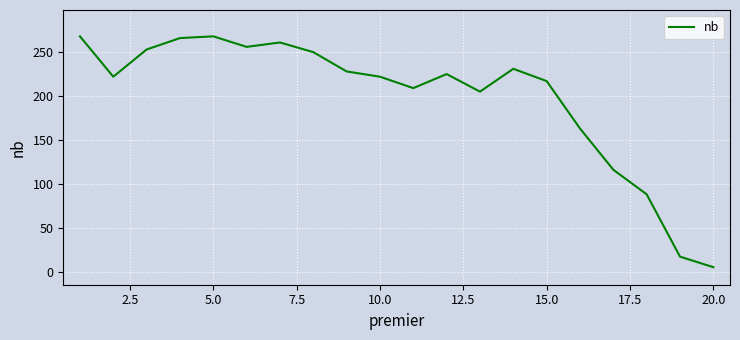

What is the maximum value shown in the chart?

268